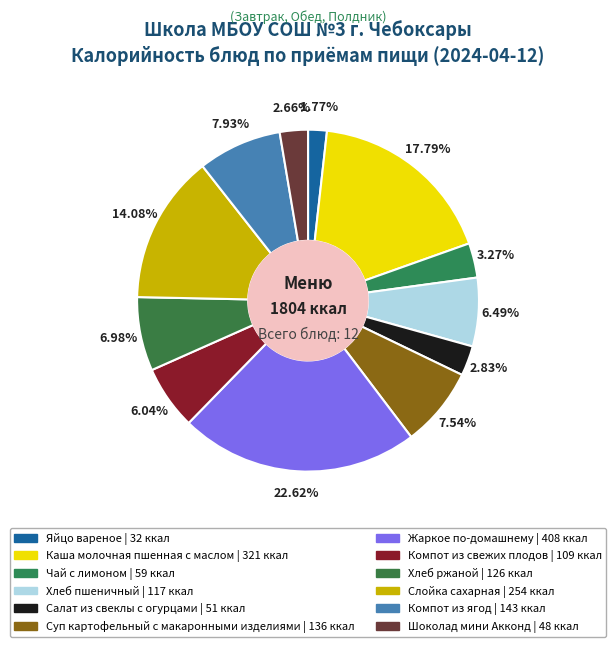

Does any single category account for the majority?

No